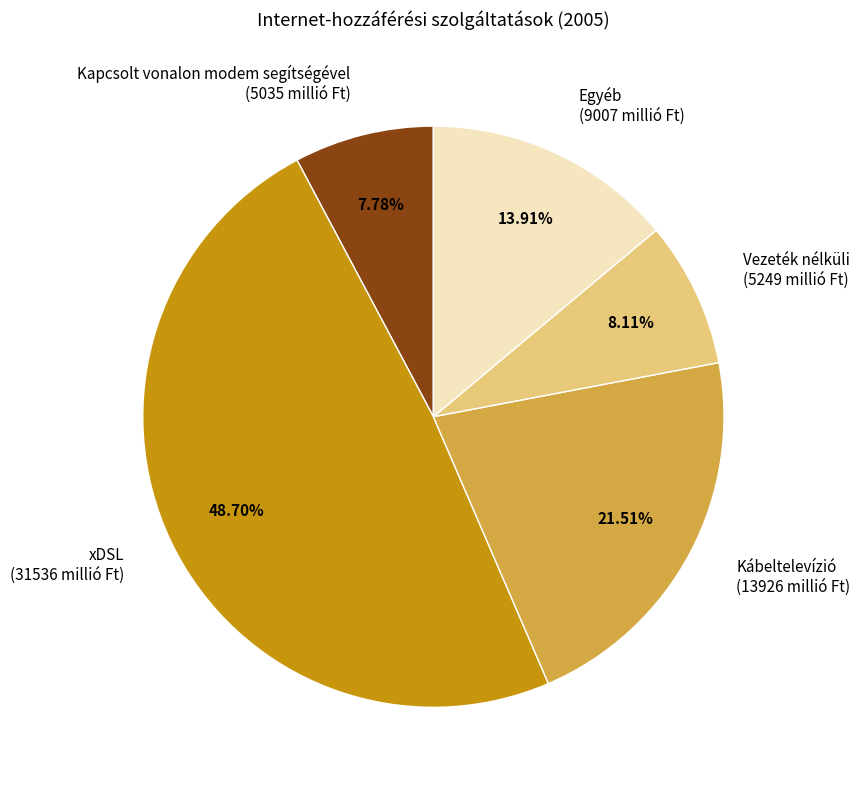

Does any single category account for the majority?

No